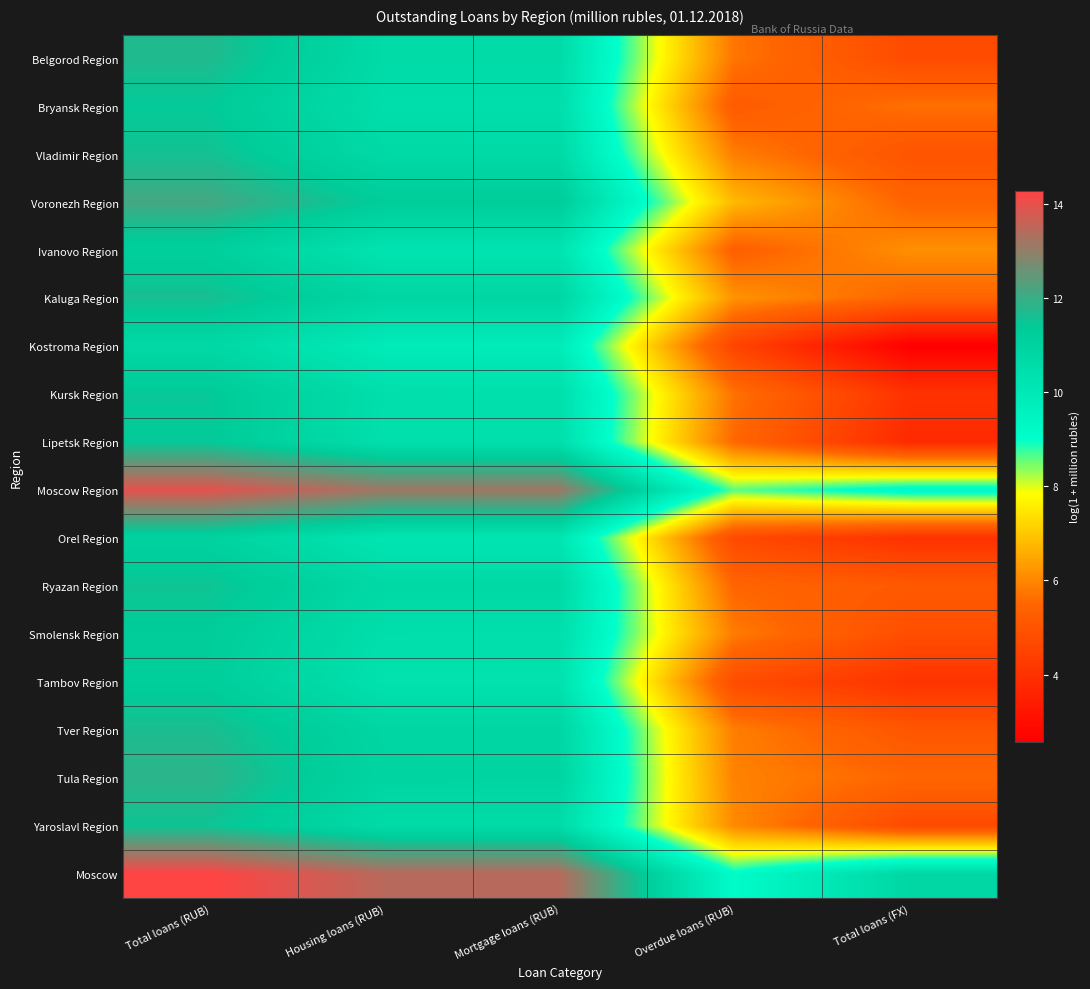

Count the number of data series in this chart.

18